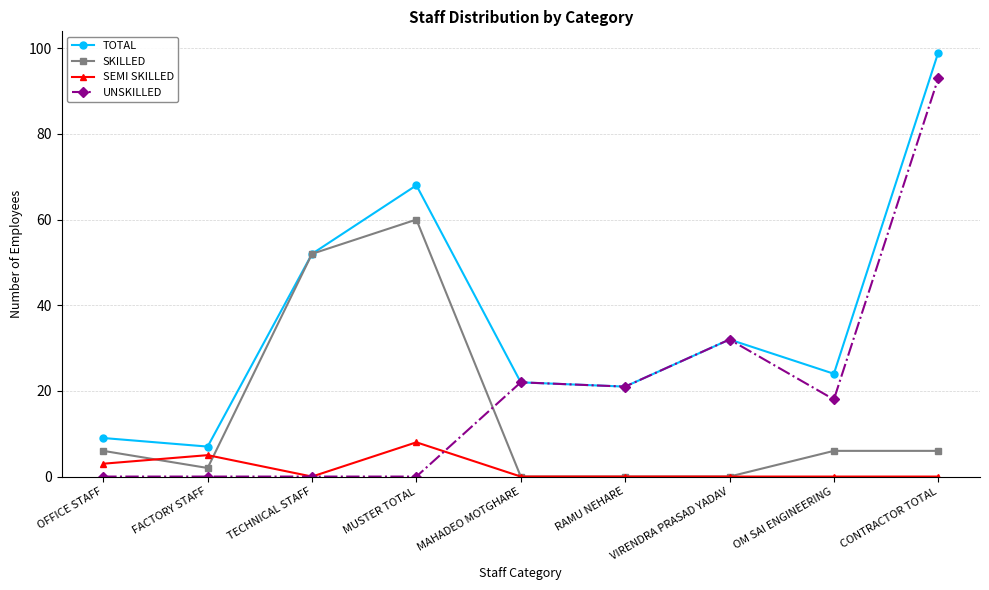

True or false: UNSKILLED has more than 0 points higher than both neighbors.

True